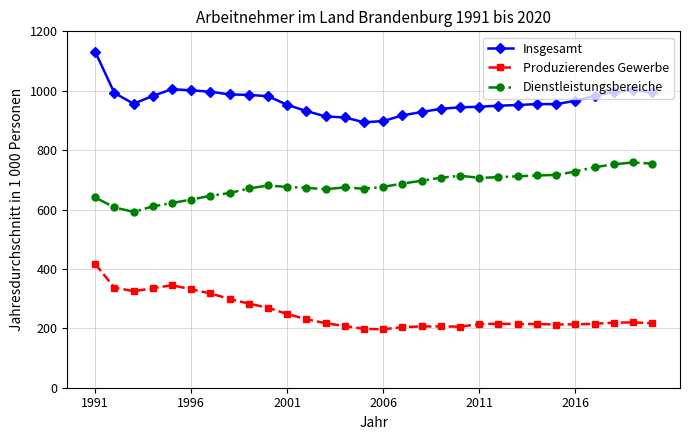

True or false: Insgesamt and Produzierendes Gewerbe cross at least once.

False